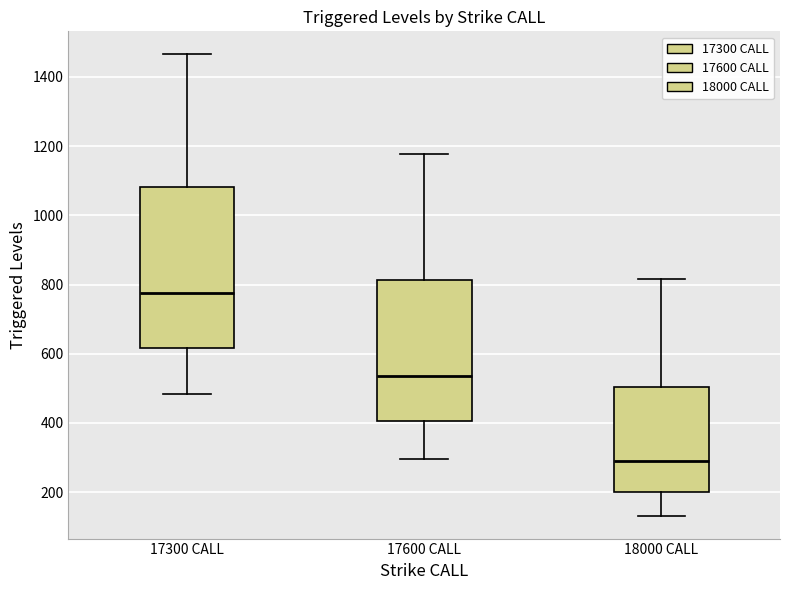

Which box's median line is the lowest?

18000 CALL